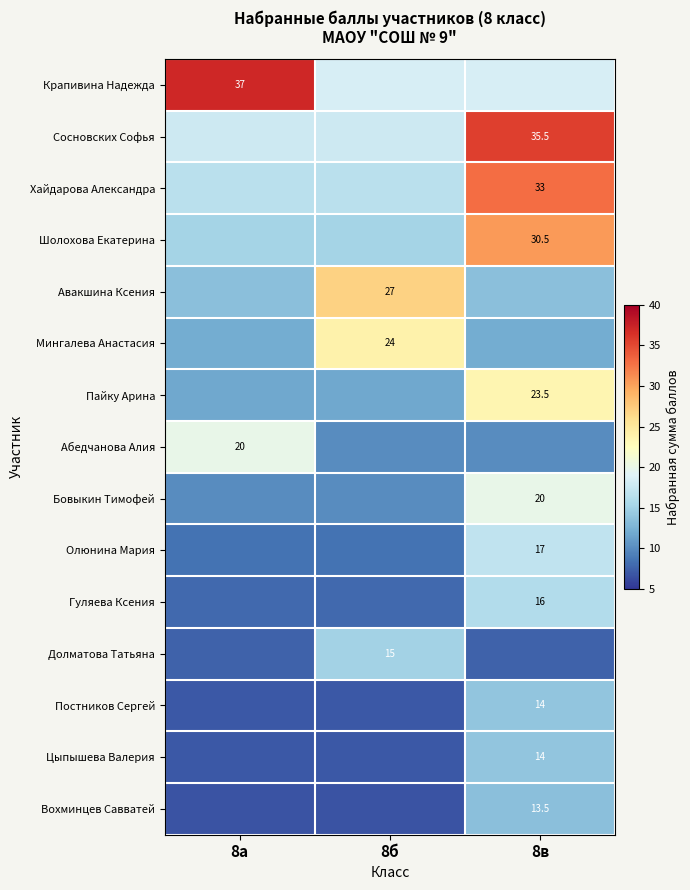

Which category has the highest value across all series?

8а